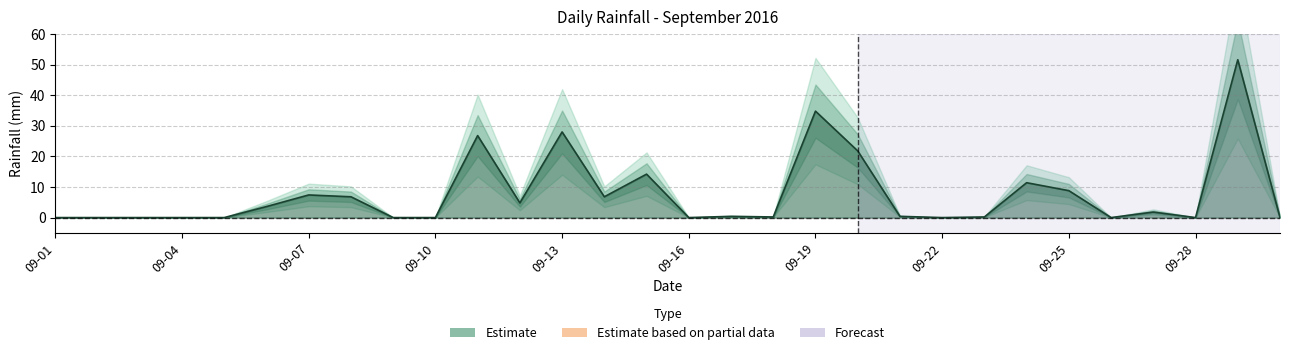

Reading right to left, extract all data points from this chart.

0.0	51.6	0.0	1.8	0.0	8.8	11.4	0.2	0.0	0.4	21.8	34.8	0.2	0.4	0.0	14.2	6.8	28.0	4.8	26.8	0.0	0.0	6.8	7.4	3.6	0.0	0.0	0.0	0.0	0.0